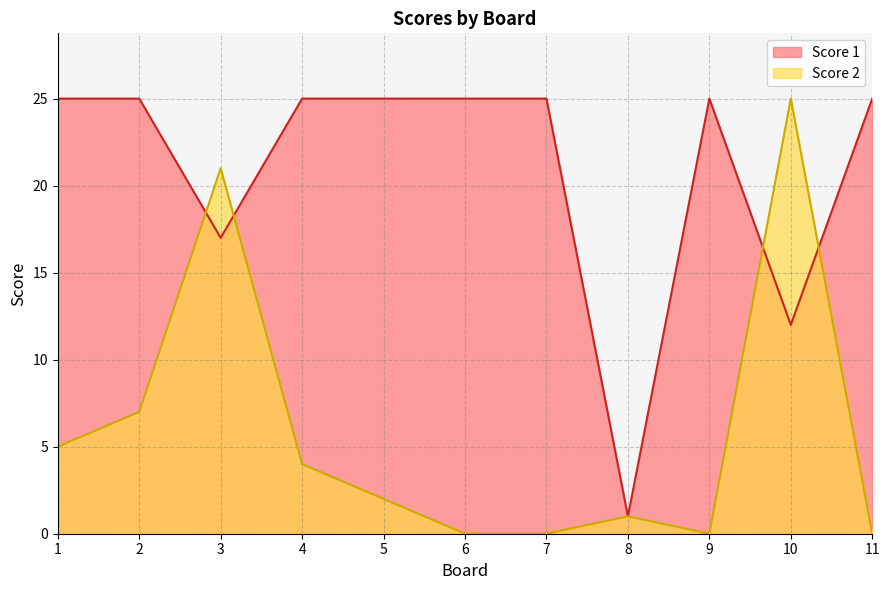

True or false: Score 2 and Score 1 cross at least once.

True